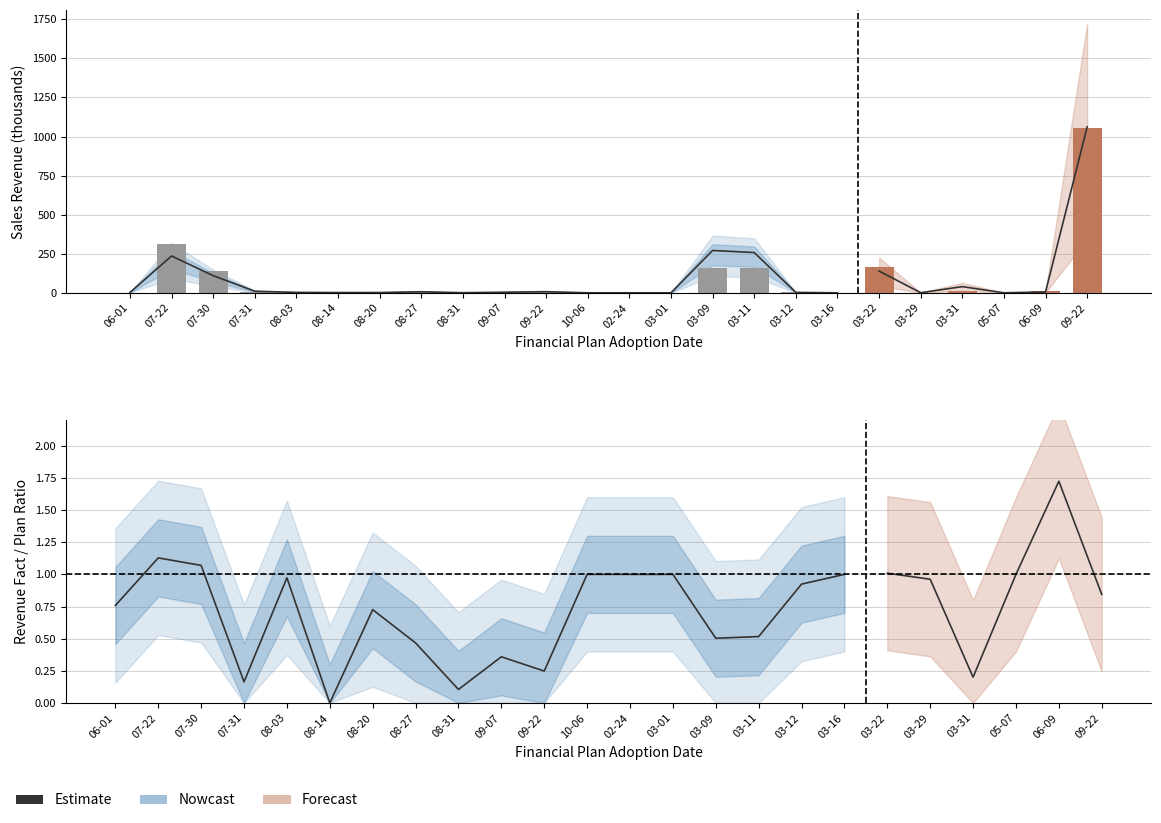

Rank the categories by value from lowest to highest.

08-14, 08-31, 07-31, 09-22, 09-07, 08-27, 03-09, 03-11, 08-20, 06-01, 03-12, 08-03, 10-06, 02-24, 03-01, 03-16, 07-30, 07-22